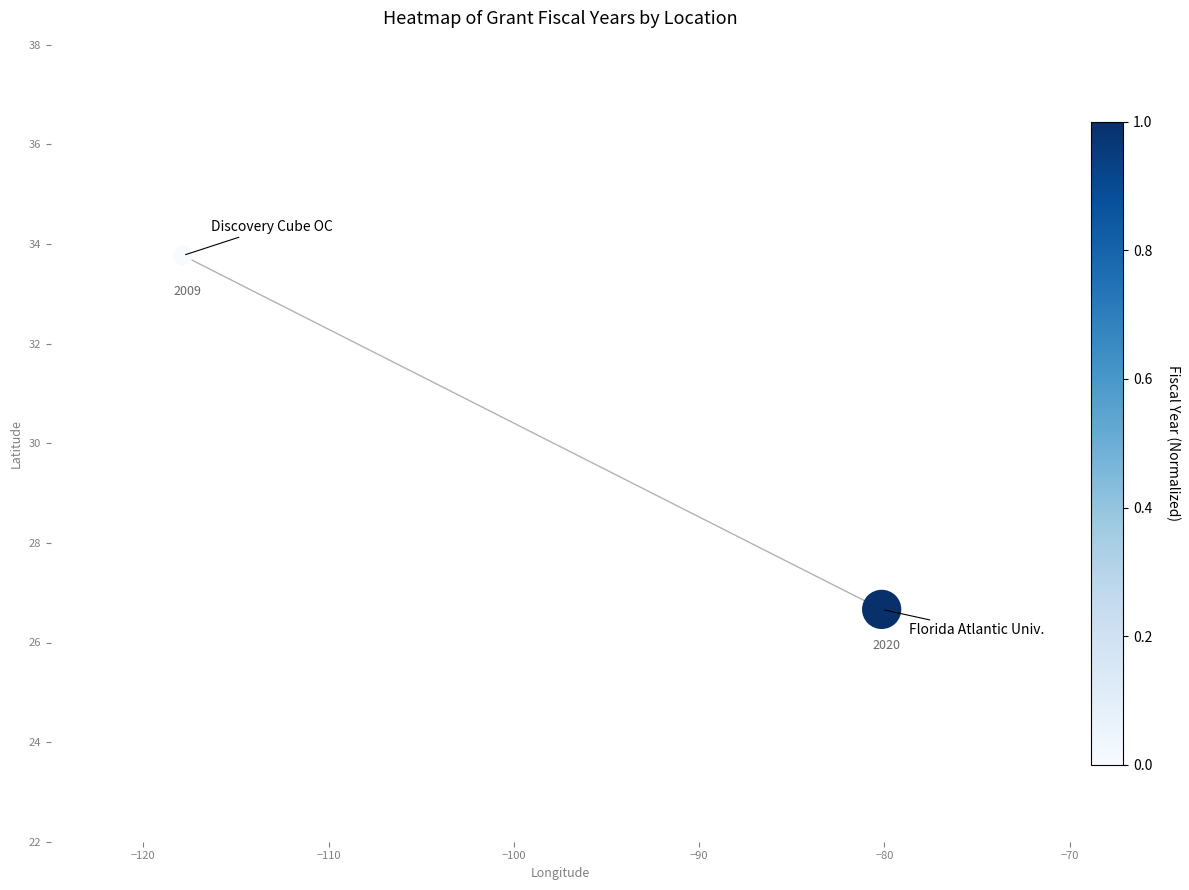

What is the average X value?

-99.0